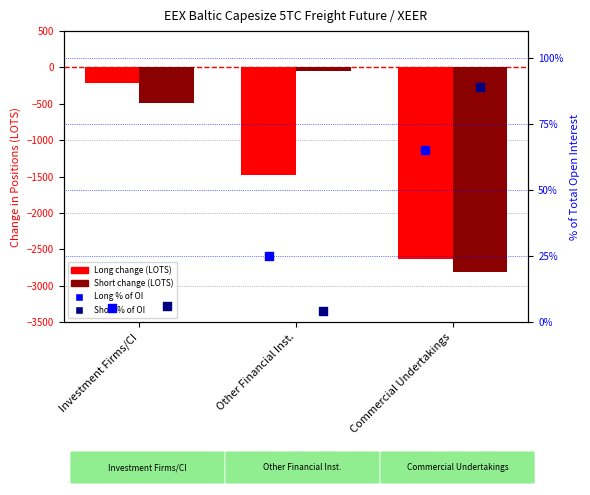

Is the value of Long change (LOTS) at Other Financial Inst. greater than the value of Long % of OI at Investment Firms/CI?

No